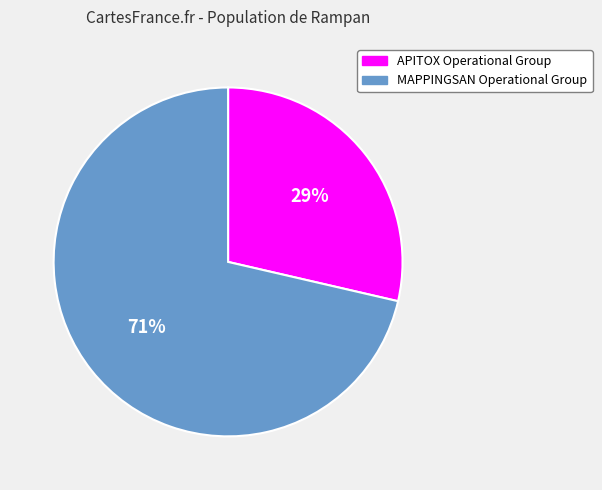

To the nearest percent, what percentage of the pie is MAPPINGSAN Operational Group?

71%